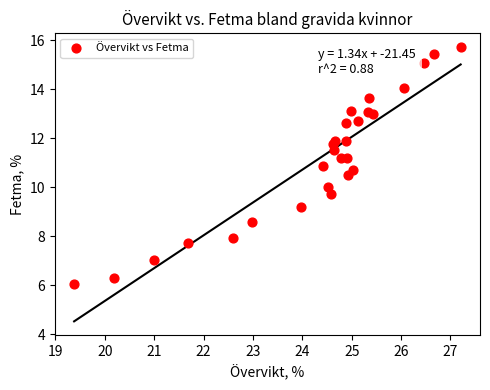

What is the range of Y values (max minus min)?

9.7